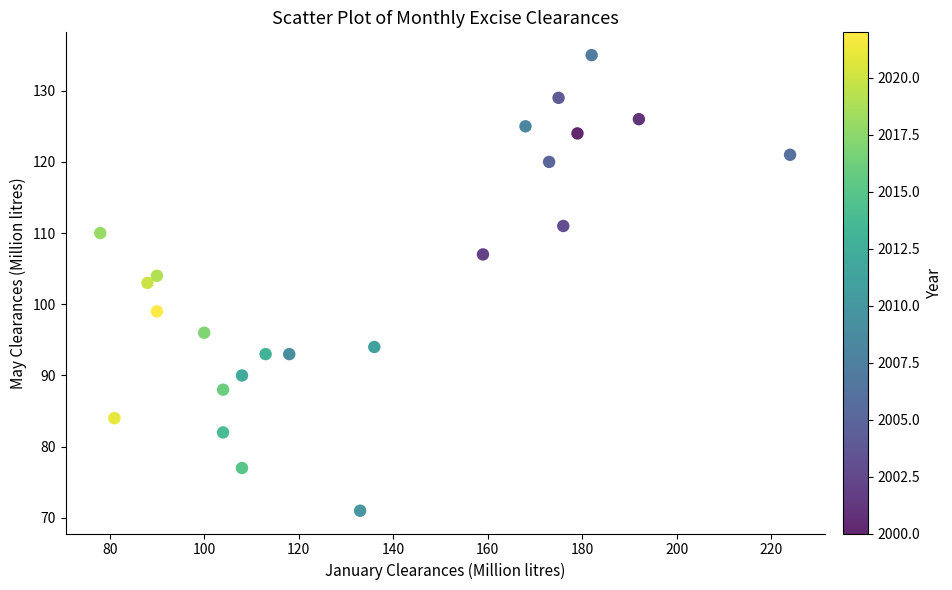

What is the range of Y values (max minus min)?

64